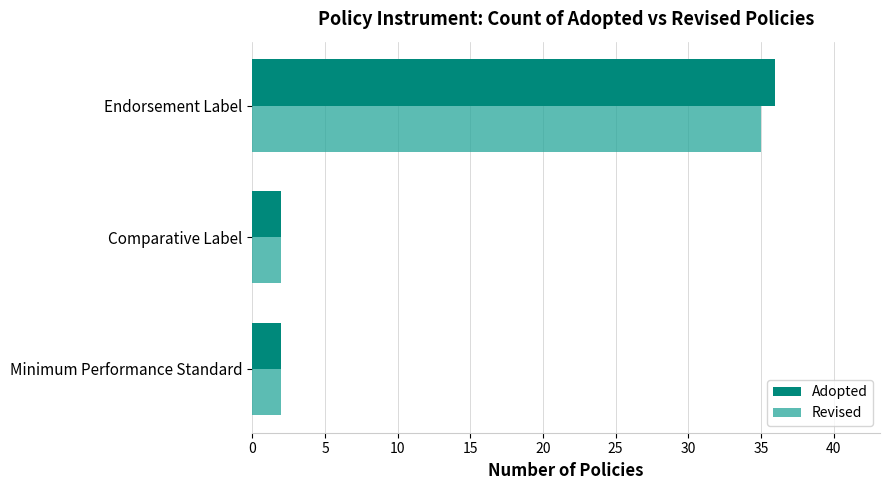

What is the total value across all series at Comparative Label?

4